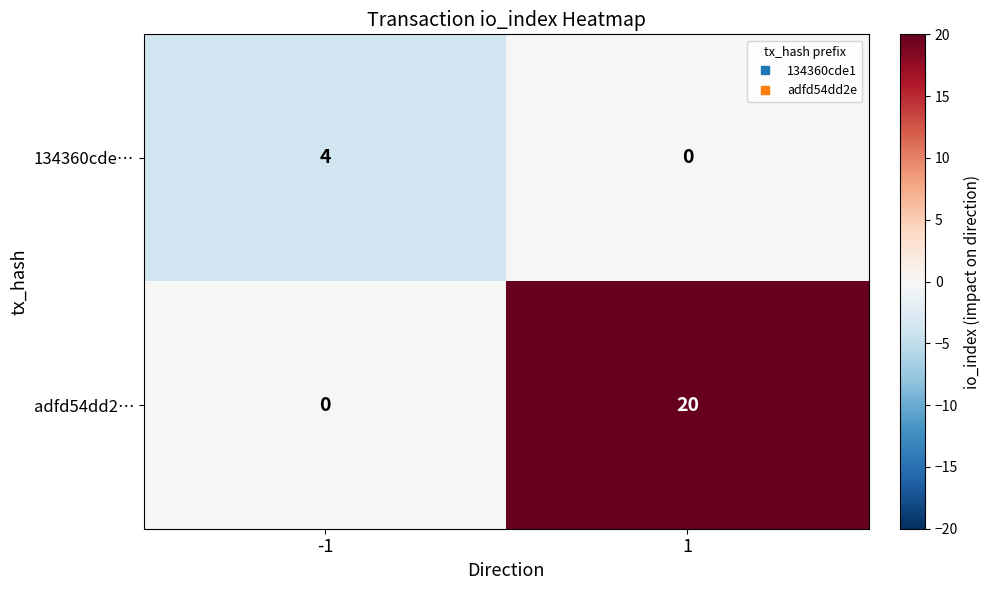

What is the total value across all series at 1?

20